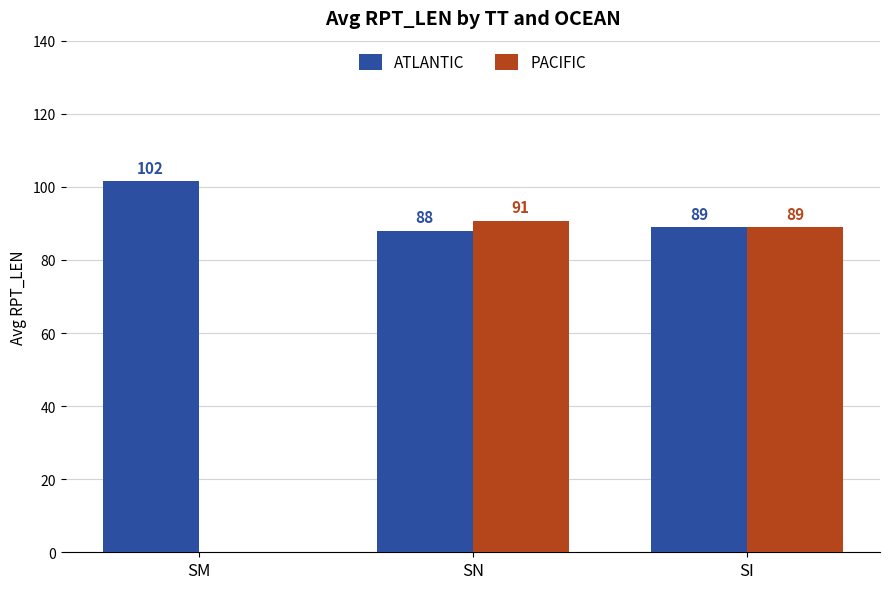

Which category has the highest value in the ATLANTIC series?

SM